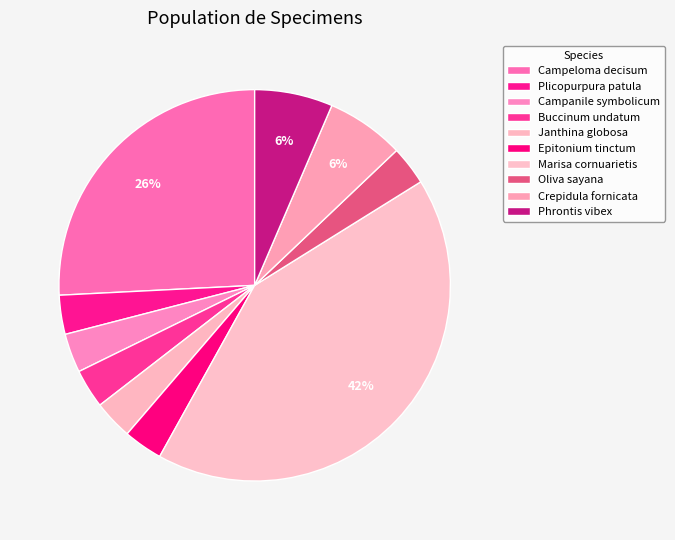

Does any single category account for the majority?

No